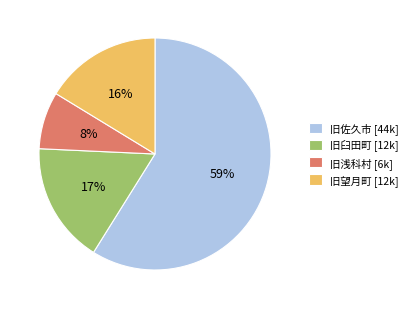

What percentage is the 旧浅科村 slice, to the nearest percent?

8%